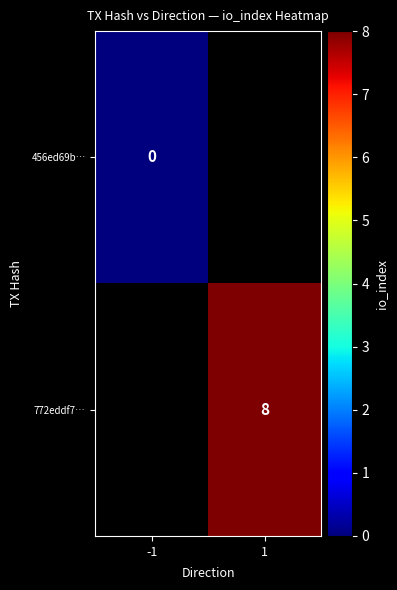

How many categories are shown in the chart?

2